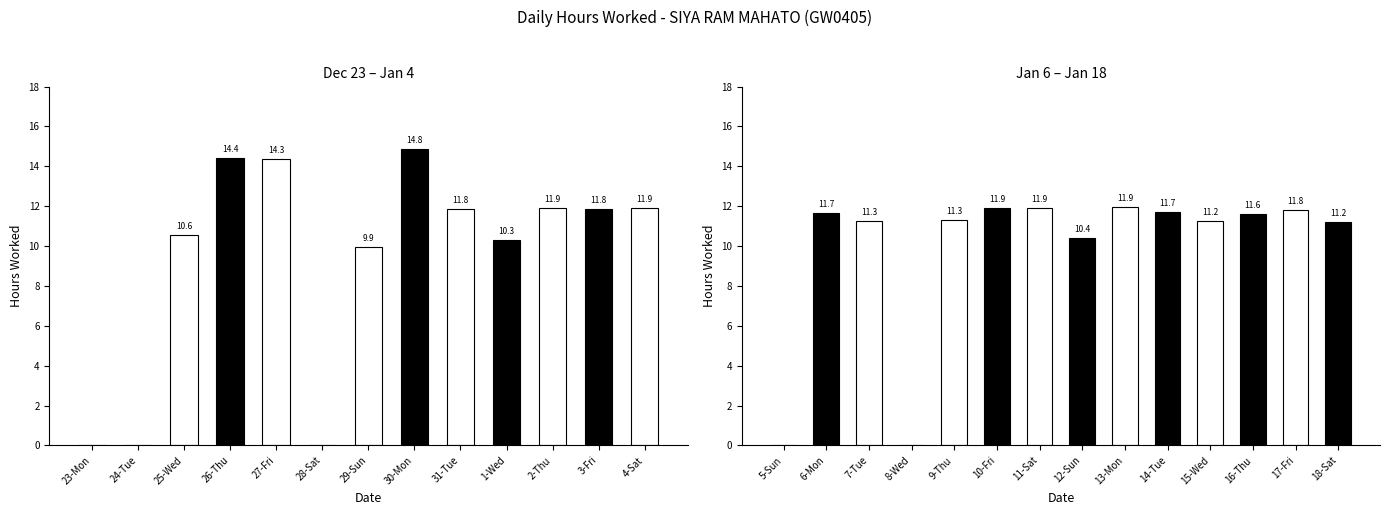

How many values are below 11?

3